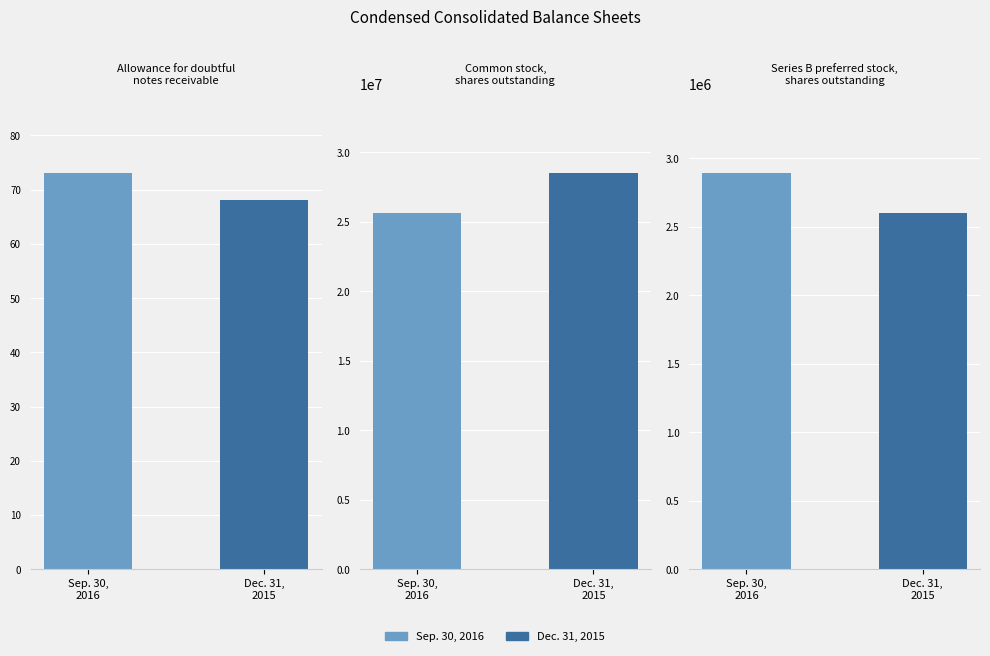

Reading left to right, list all the values displayed in this chart.

Sep. 30, 2016: 73	25646528	2890850
Dec. 31, 2015: 68	28471775	2600000